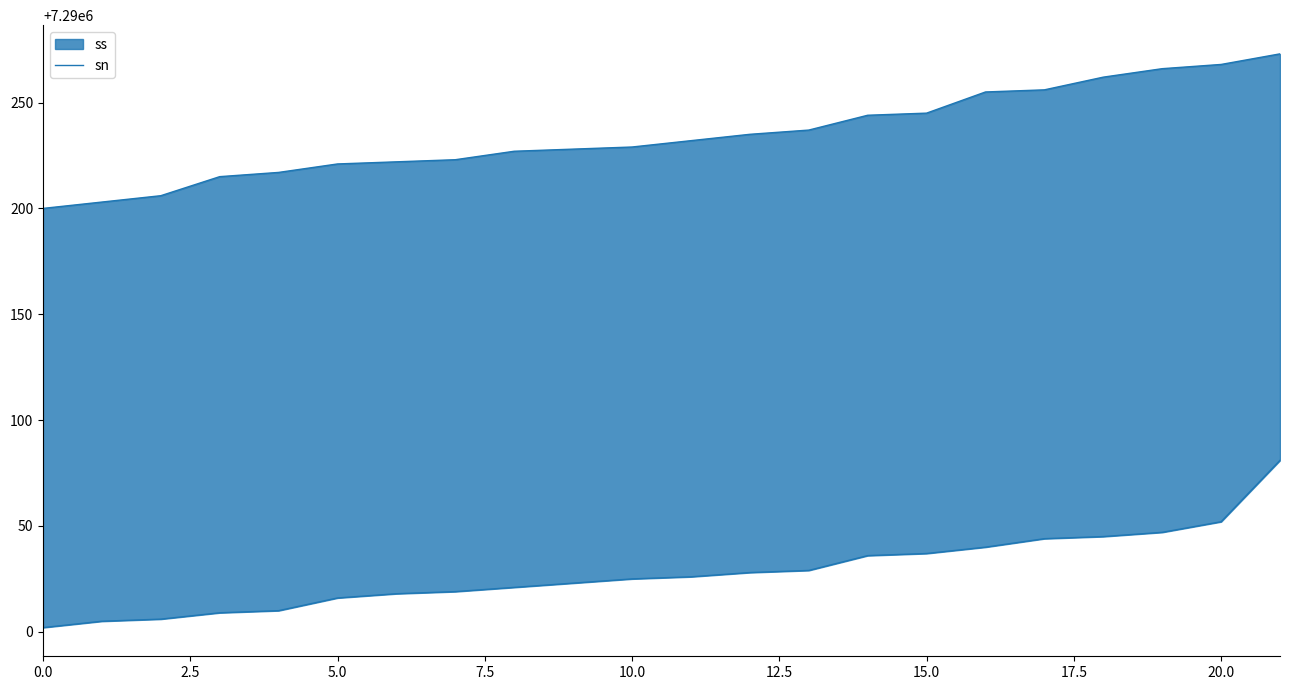

True or false: the data has more than 2 interior local peaks.

False